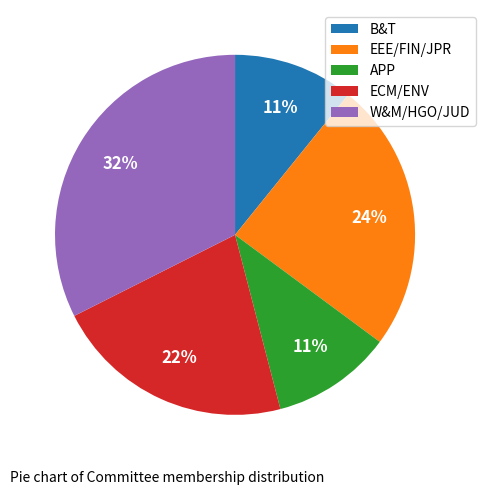

How many slices are in this pie chart?

5